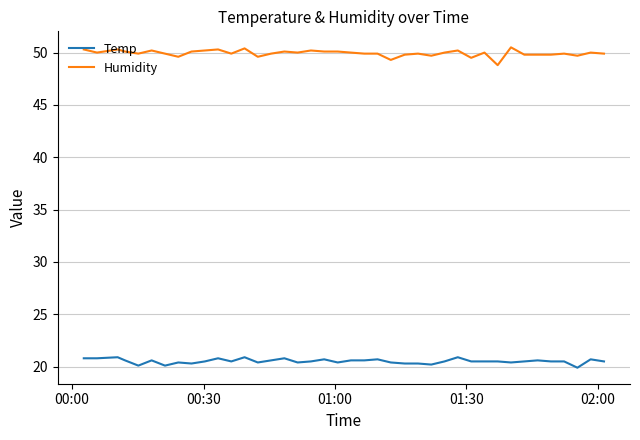

What is the minimum value for Temp?

19.9